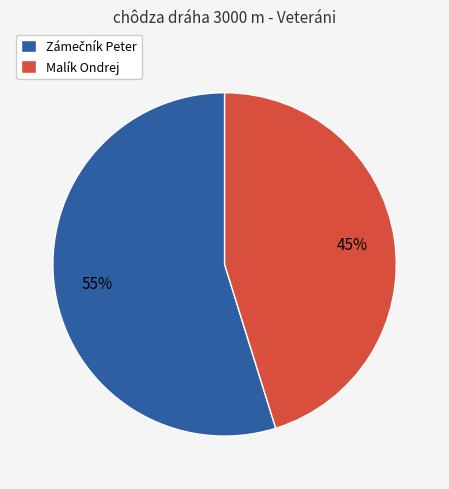

To the nearest percent, what percentage of the pie is Malík Ondrej?

45%